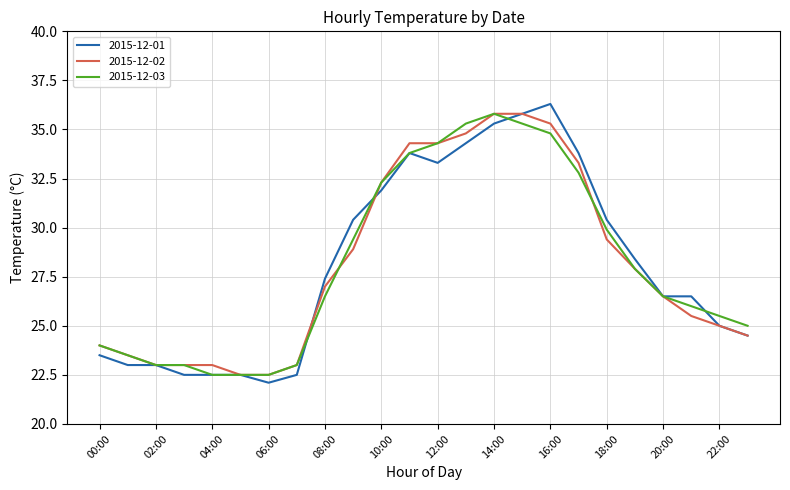

What is the minimum value for 2015-12-01?

22.1